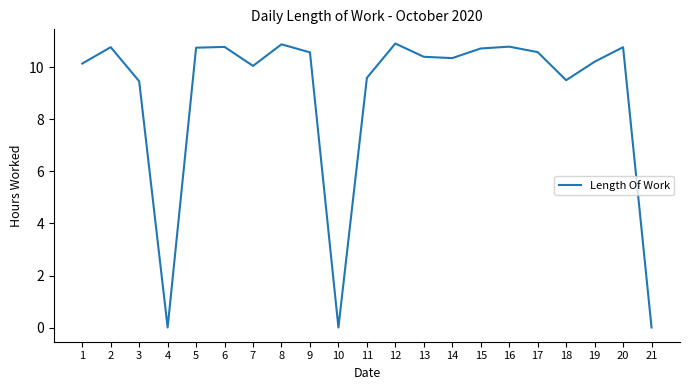

True or false: there are more than 2 points higher than both neighbors.

True